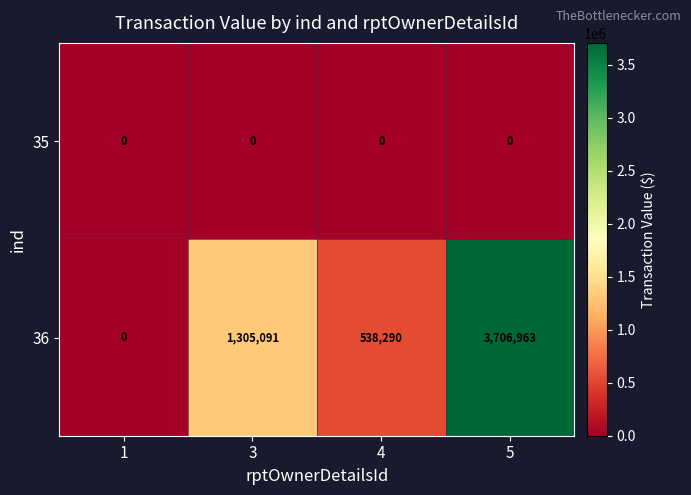

What is the sum of the 36 values at 1 and 5?

3706963